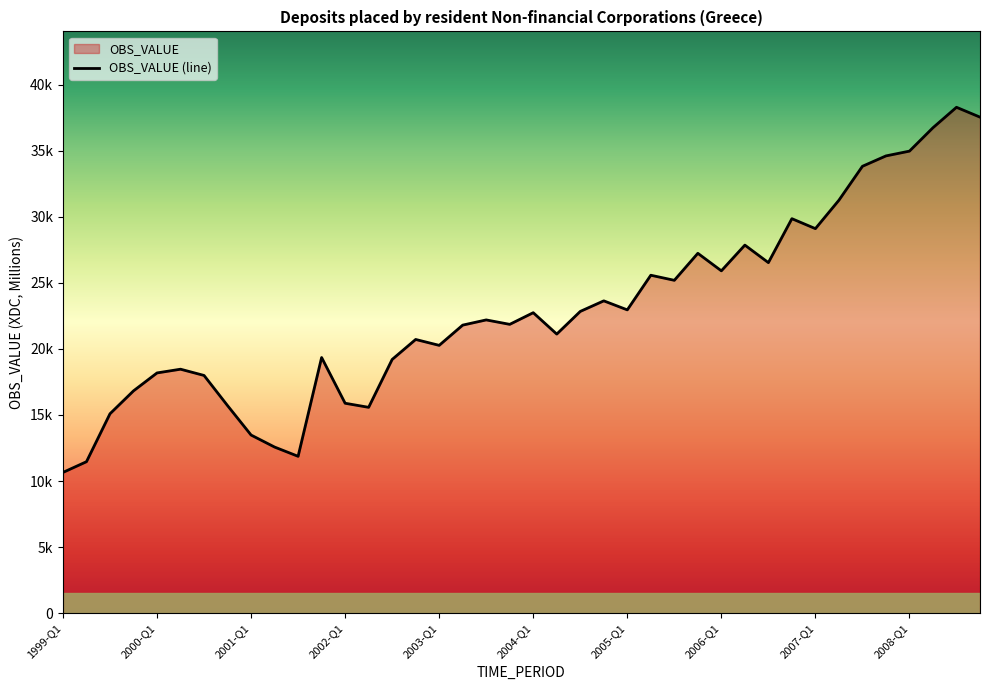

Reading right to left, transcribe all the data shown in this chart.

37532.6	38277.4	36731.8	34961.4	34598.9	33813.8	31248.0	29097.1	29850.1	26525.8	27850.7	25904.6	27231.1	25187.8	25572.0	22951.4	23633.8	22834.3	21119.7	22737.3	21855.8	22191.5	21797.9	20266.6	20712.7	19200.2	15578.5	15886.6	19347.8	11871.9	12572.8	13481.9	15706.6	17989.8	18462.8	18180.6	16824.1	15091.7	11465.2	10653.9